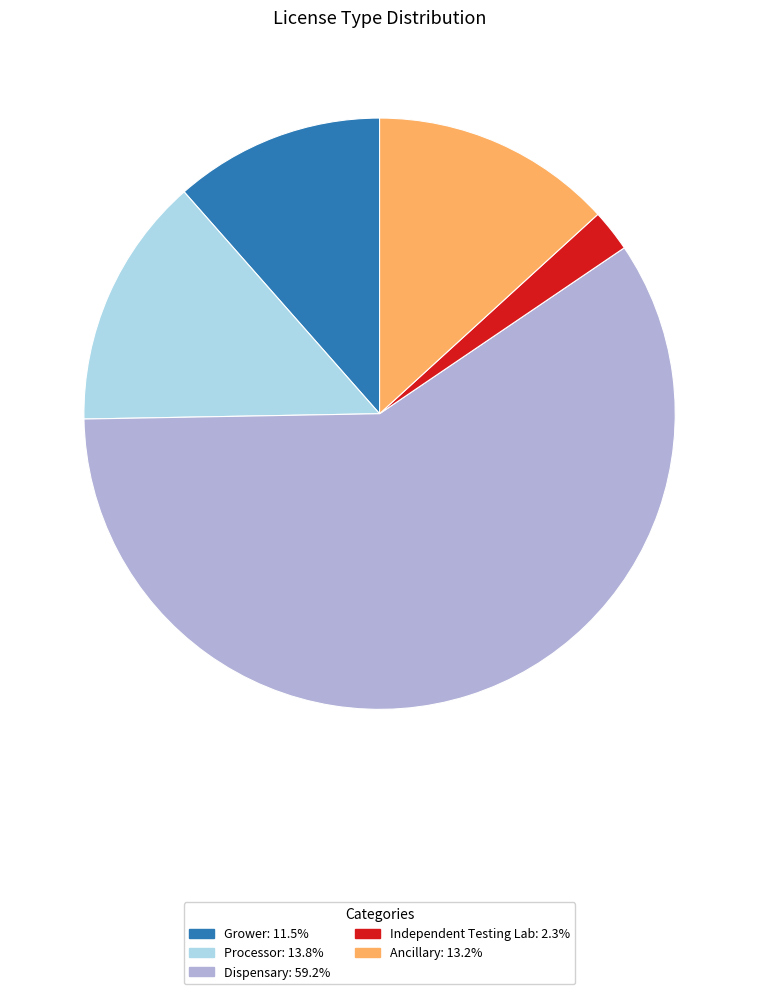

Which category accounts for the majority?

Dispensary